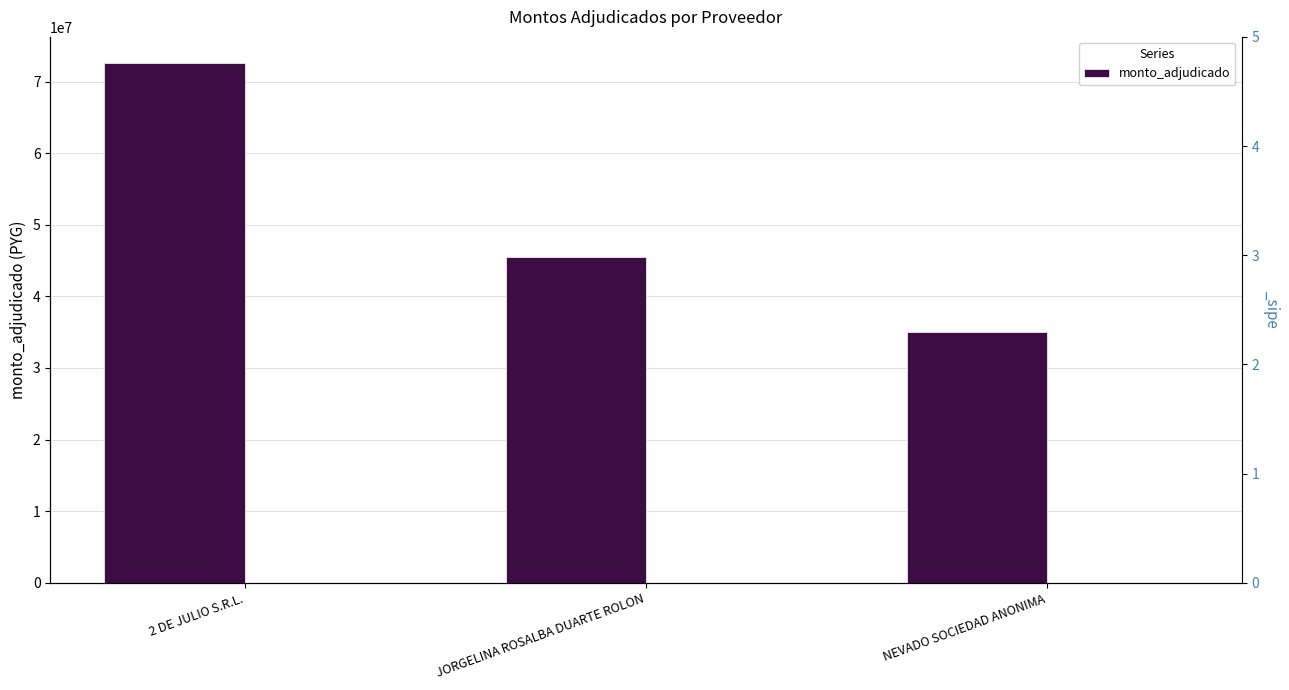

At which category does the chart reach its peak across all series?

2 DE JULIO S.R.L.